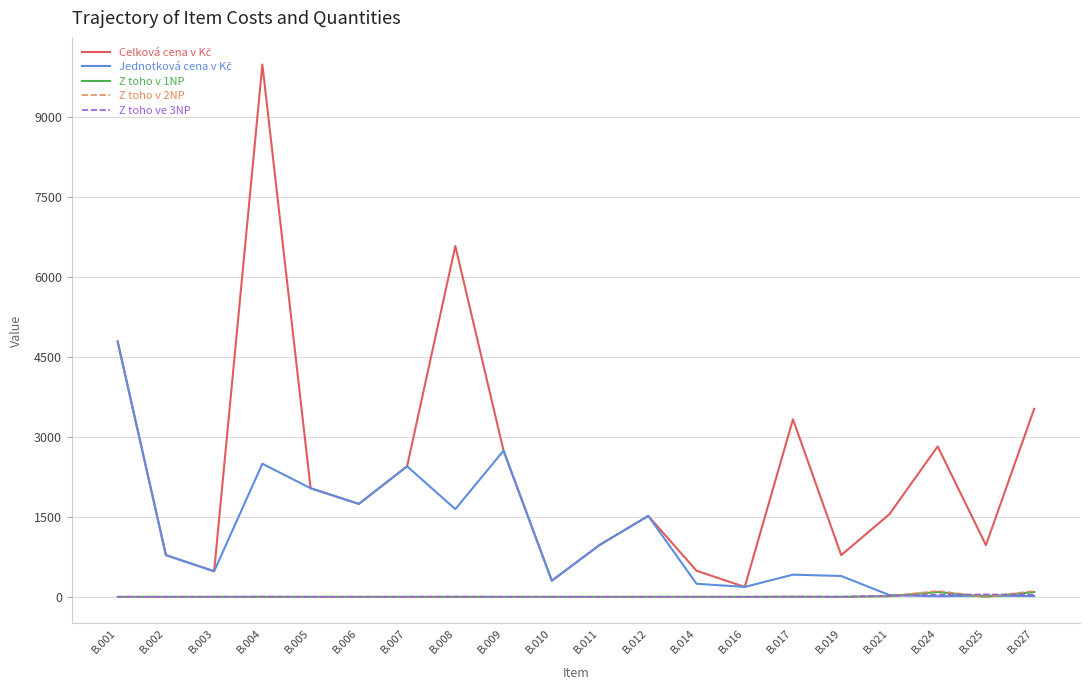

Does the chart have visible grid lines?

Yes